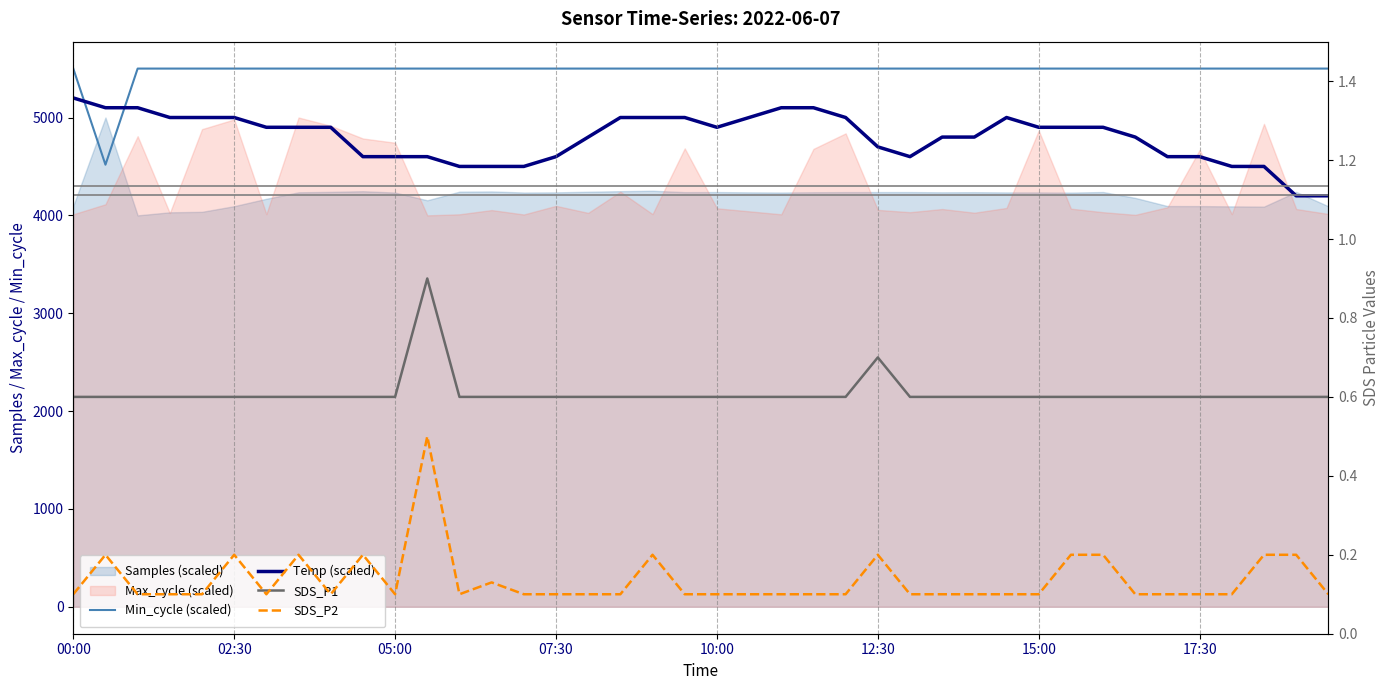

How many lines are shown in the chart?

4